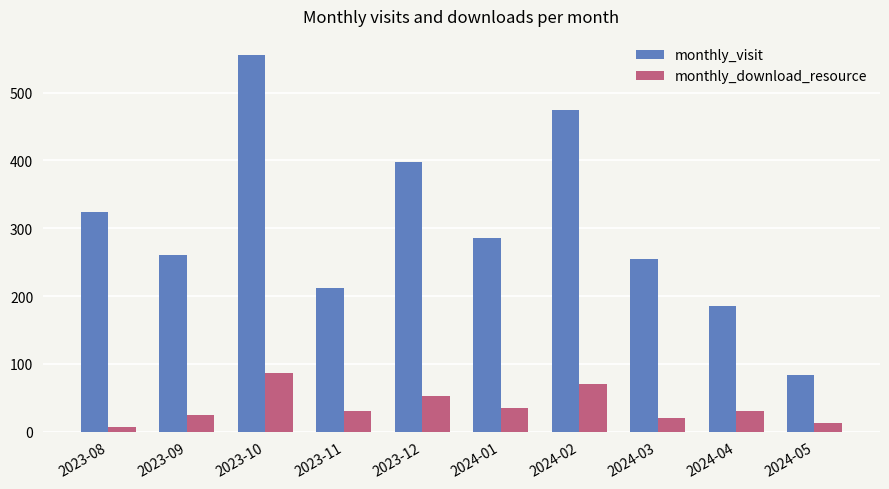

What is the sum of the monthly_download_resource values at 2024-04 and 2023-08?

38